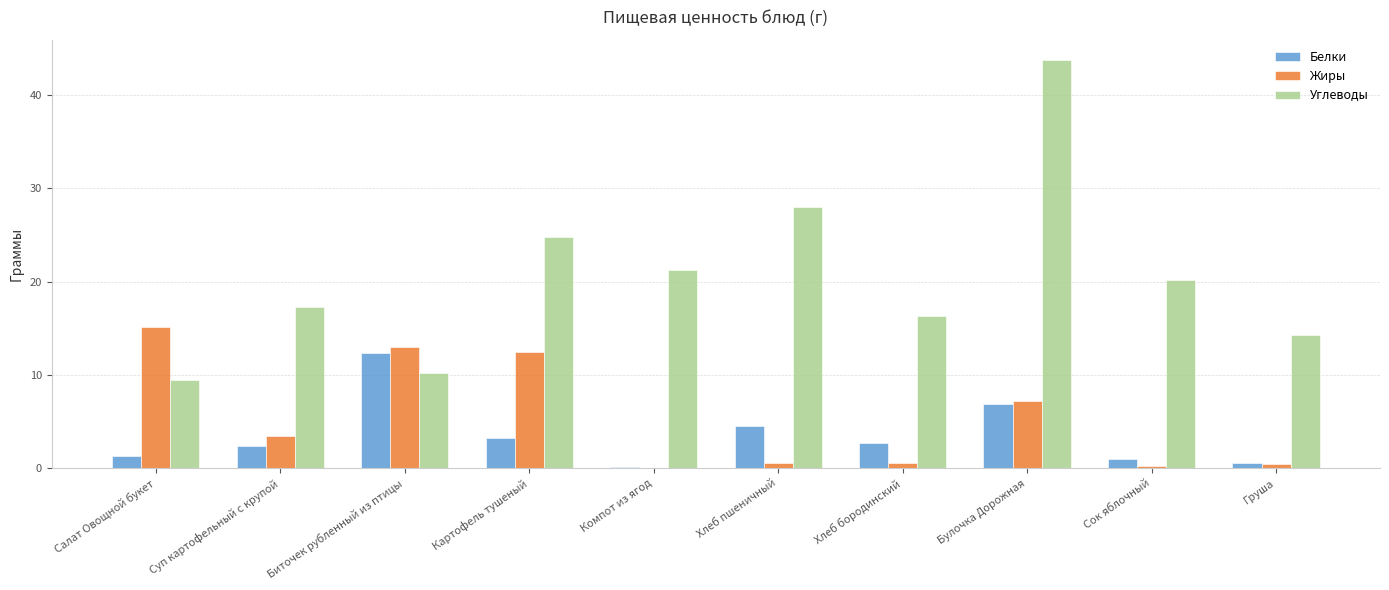

What is the greatest value displayed?

43.8